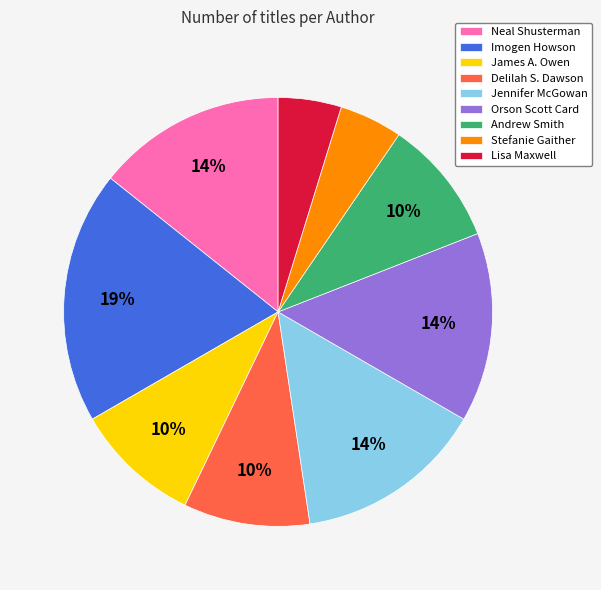

To the nearest percent, what is the average slice percentage?

11%